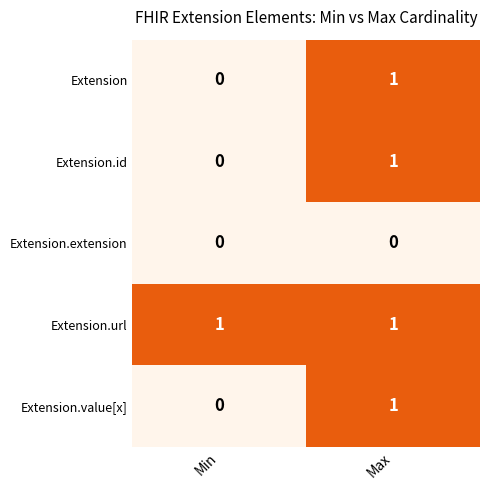

What is the total value across all series at Max?

4